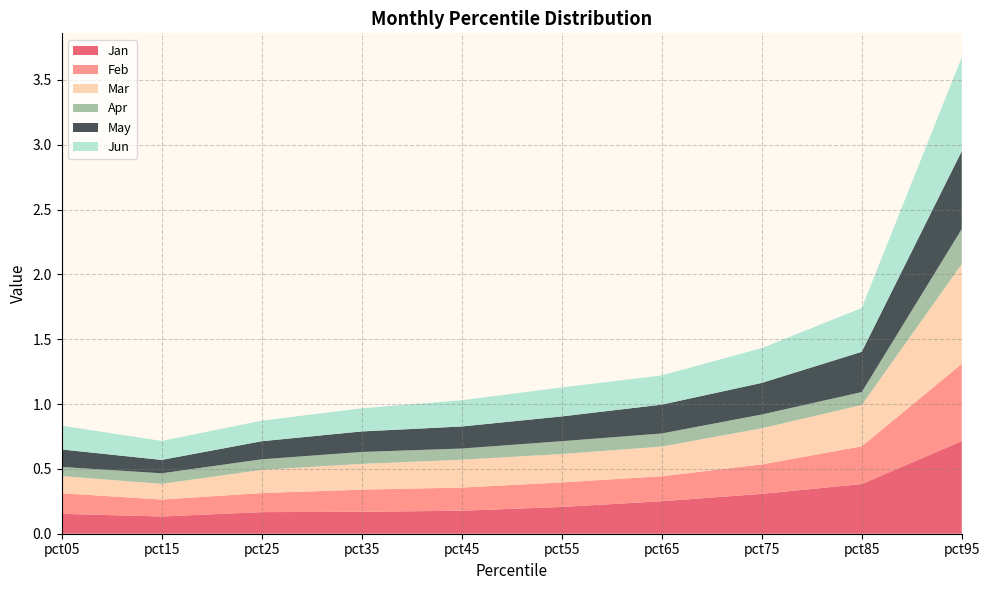

Reading left to right, extract all data points from this chart.

Jan: pct05=0.2	pct15=0.1	pct25=0.2	pct35=0.2	pct45=0.2	pct55=0.2	pct65=0.3	pct75=0.3	pct85=0.4	pct95=0.7
Feb: pct05=0.2	pct15=0.1	pct25=0.1	pct35=0.2	pct45=0.2	pct55=0.2	pct65=0.2	pct75=0.2	pct85=0.3	pct95=0.6
Mar: pct05=0.1	pct15=0.1	pct25=0.2	pct35=0.2	pct45=0.2	pct55=0.2	pct65=0.2	pct75=0.3	pct85=0.3	pct95=0.8
Apr: pct05=0.1	pct15=0.1	pct25=0.1	pct35=0.1	pct45=0.1	pct55=0.1	pct65=0.1	pct75=0.1	pct85=0.1	pct95=0.3
May: pct05=0.1	pct15=0.1	pct25=0.1	pct35=0.2	pct45=0.2	pct55=0.2	pct65=0.2	pct75=0.2	pct85=0.3	pct95=0.6
Jun: pct05=0.2	pct15=0.1	pct25=0.2	pct35=0.2	pct45=0.2	pct55=0.2	pct65=0.2	pct75=0.3	pct85=0.3	pct95=0.7